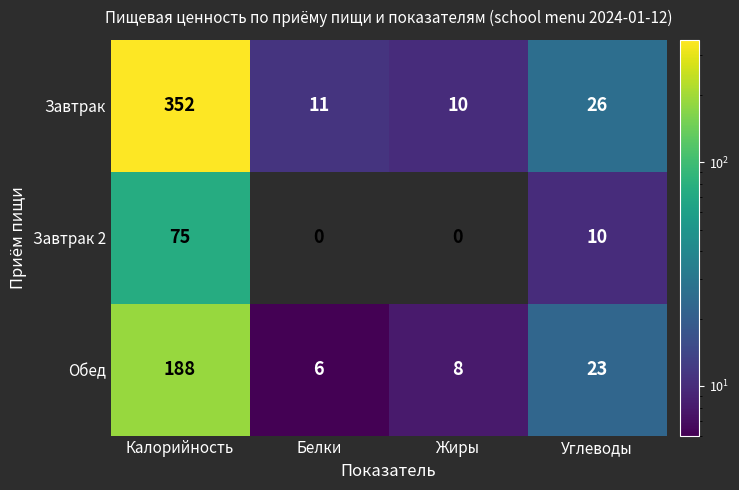

Rank the series at Углеводы from lowest to highest value.

Завтрак 2, Обед, Завтрак